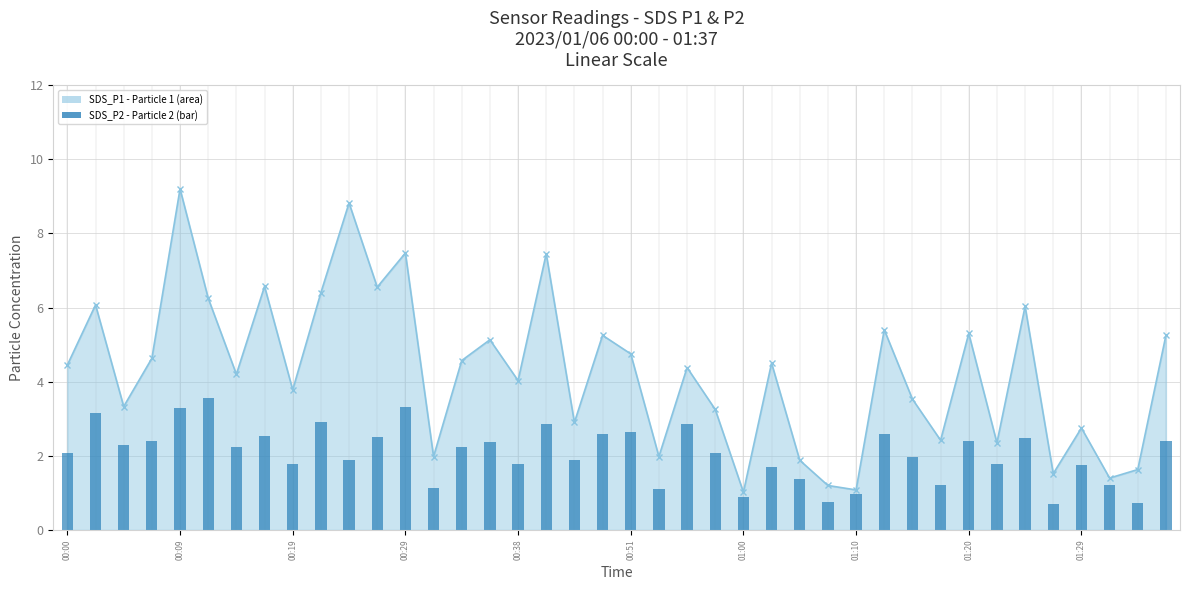

Which category has the lowest value across all series?

35